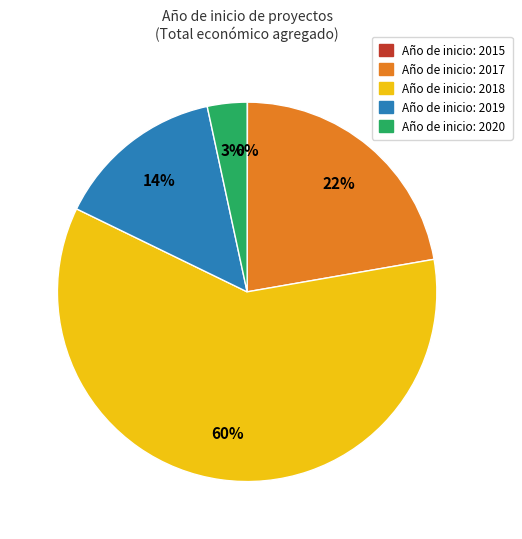

Is there any slice that represents more than half of the pie?

Yes